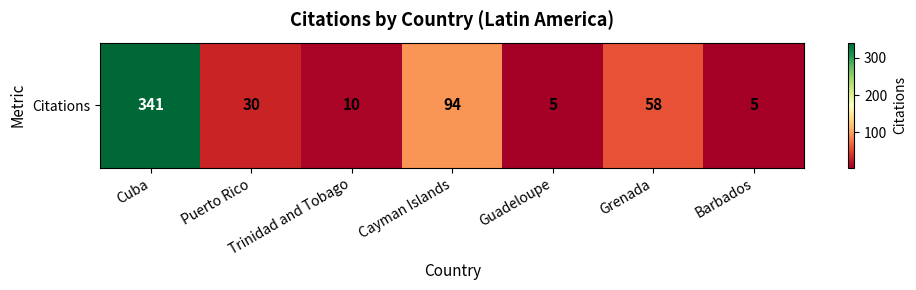

At which label does the data first exceed 30?

Cuba